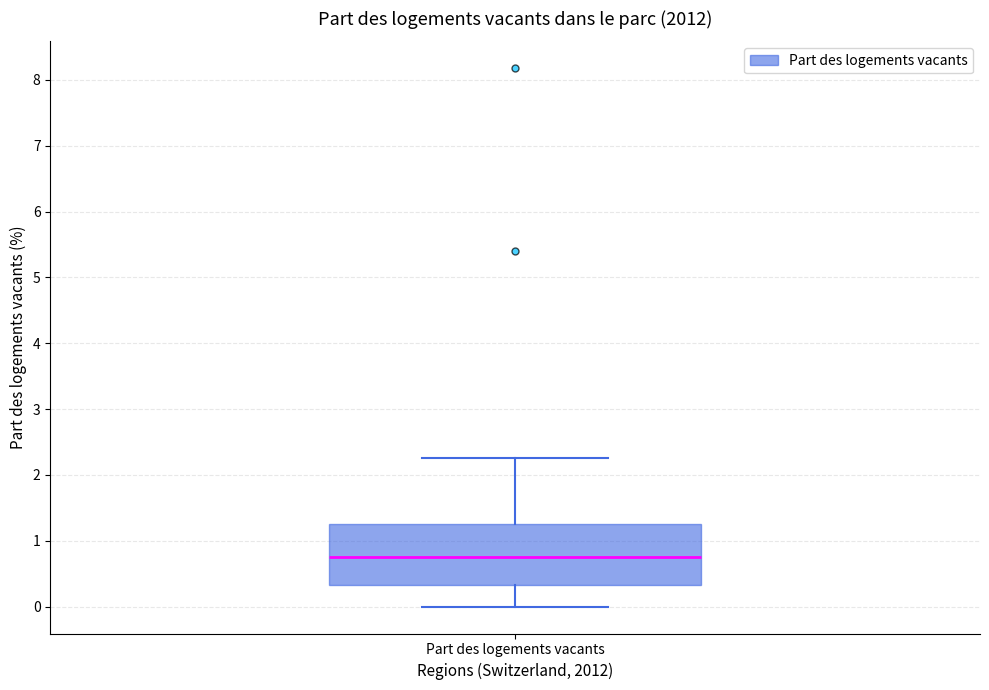

Read this box plot against the y-axis: the position of the median line, the range covered by the box, and the ends of both whiskers. The values are not printed on the chart, so give them approximately, as read against the axis.

median 0.8, box 0.3 to 1.3, whiskers 0.0 to 2.3